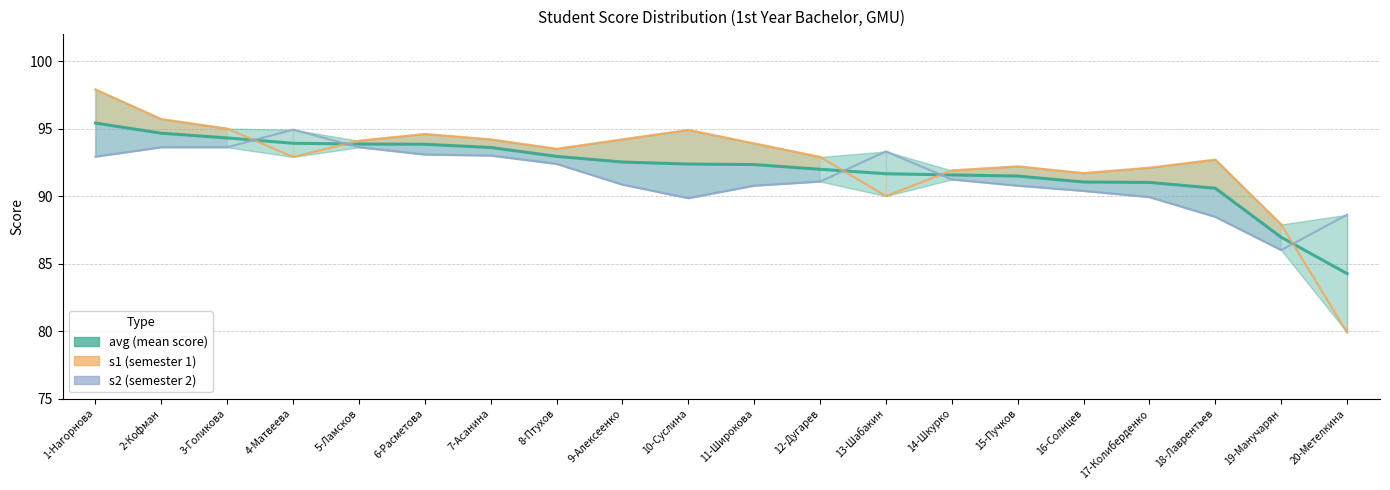

At which label does avg reach its peak?

1-Нагорнова